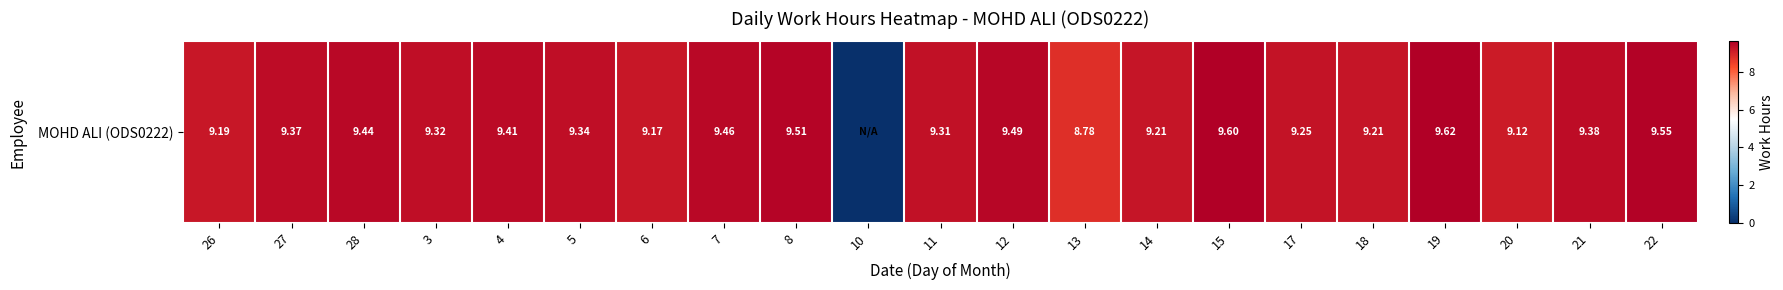

Reading left to right, extract all data points from this chart.

9.2	9.4	9.4	9.3	9.4	9.3	9.2	9.5	9.5	0.0	9.3	9.5	8.8	9.2	9.6	9.2	9.2	9.6	9.1	9.4	9.6